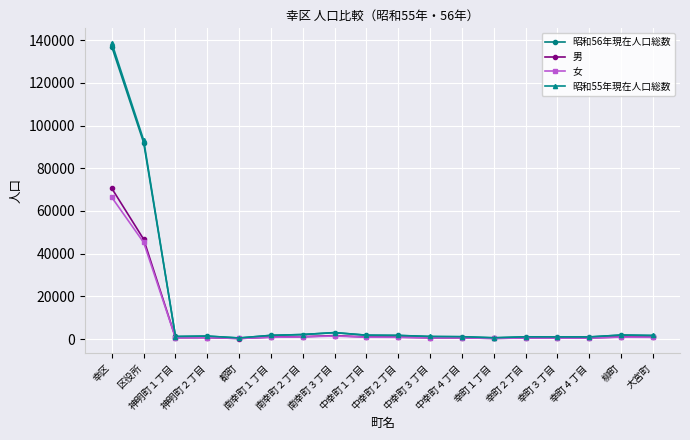

True or false: 昭和56年現在人口総数 has more than 1 points higher than both neighbors.

True